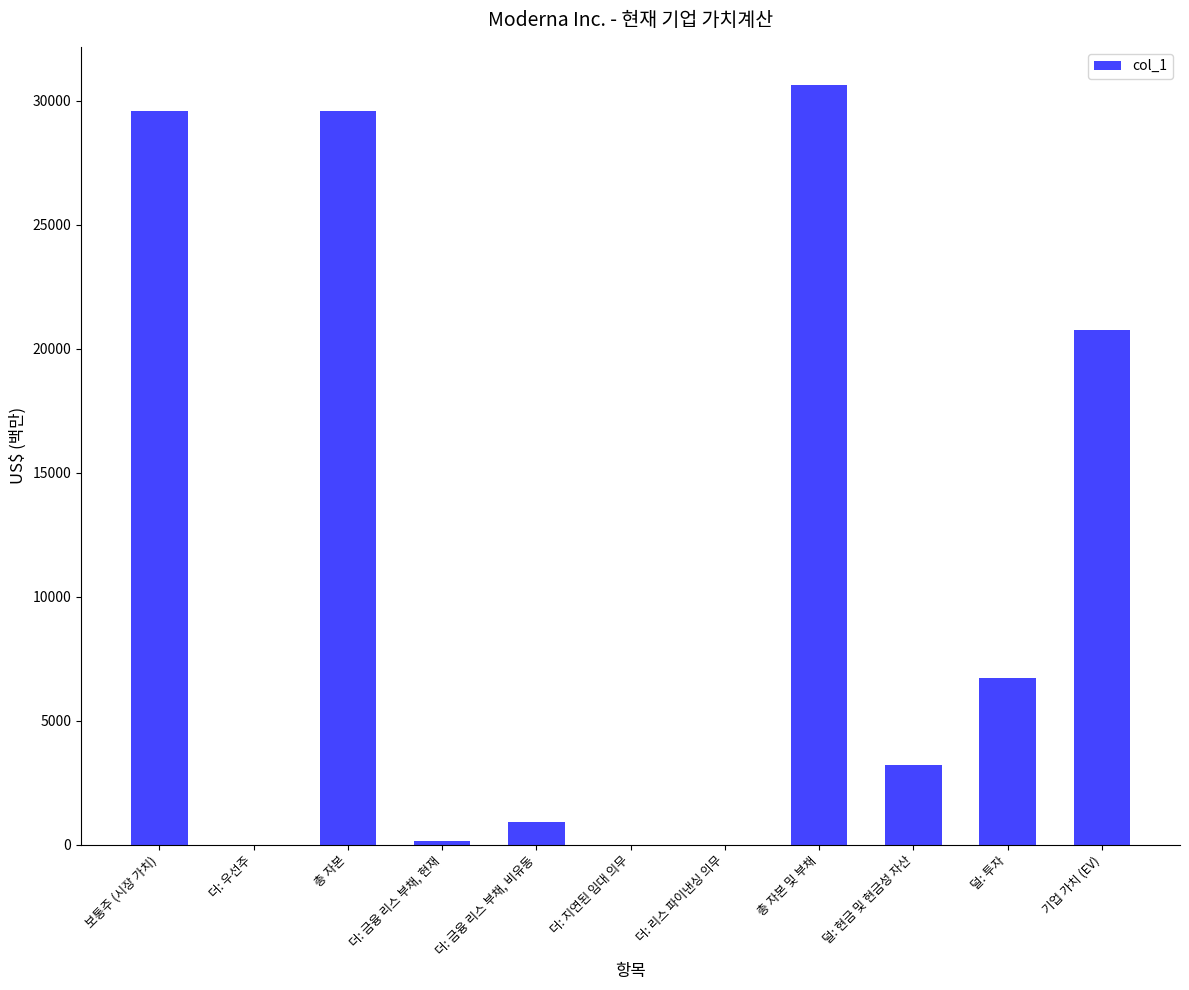

Is it true that the value at 덜: 현금 및 현금성 자산 is 4496?

False